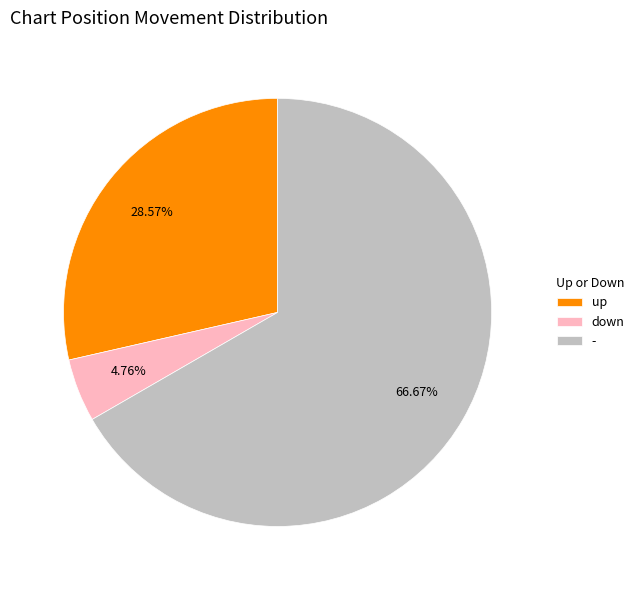

Which slice is the smallest?

down